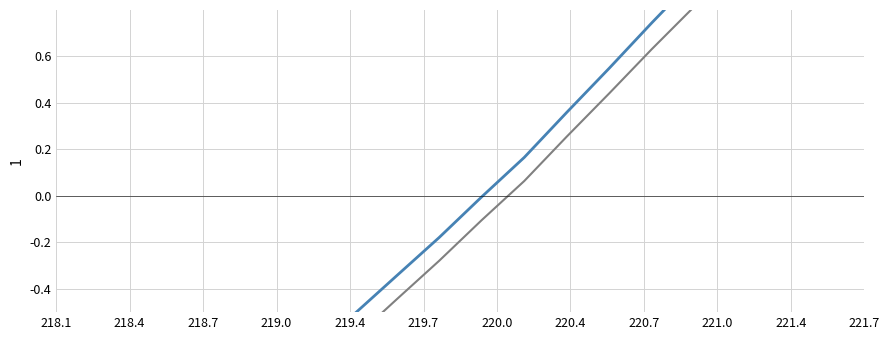

Which category has the lowest value in the Intensity series?

218.1